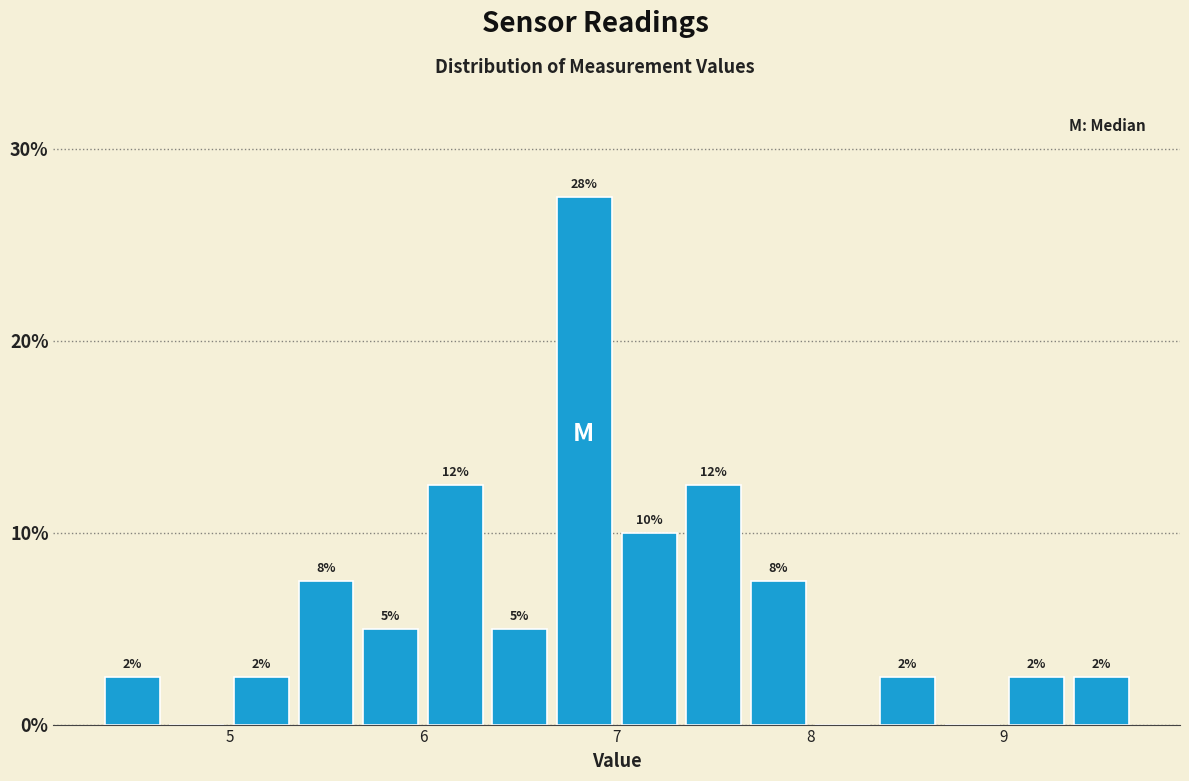

Read against the x-axis, roughly where is the centre of the tallest bar?

6.8